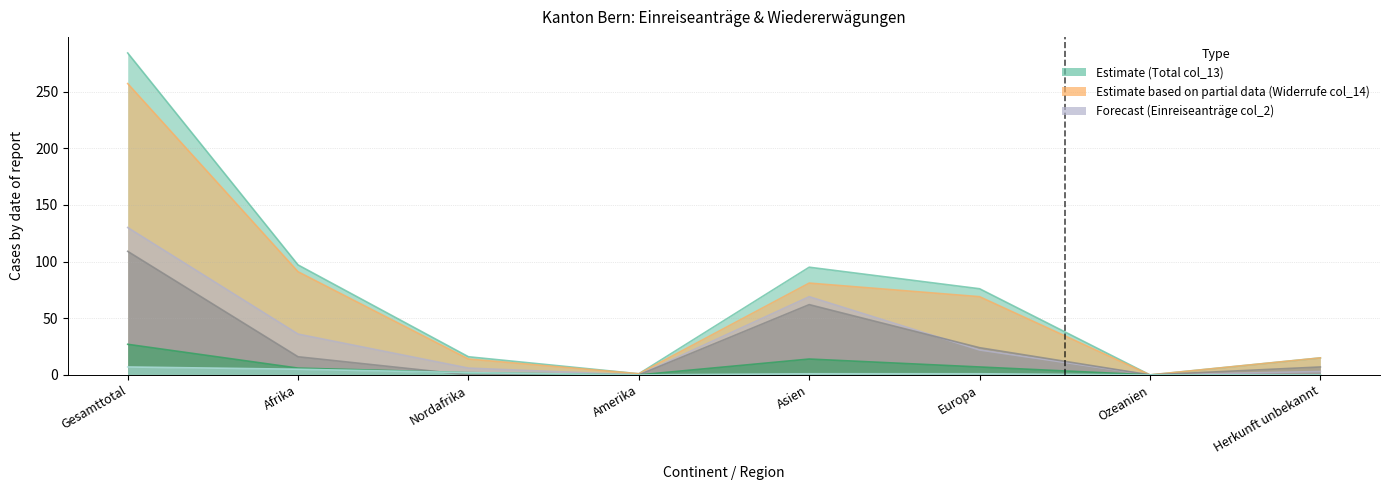

Between Nordafrika and Amerika, which series saw the biggest shift?

Total (col_13)